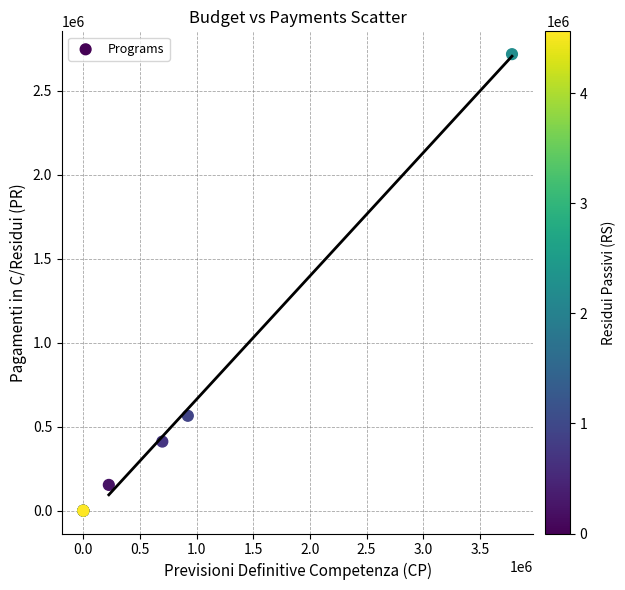

What Y value in the scatter plot is closest to 1358401?

564672.6